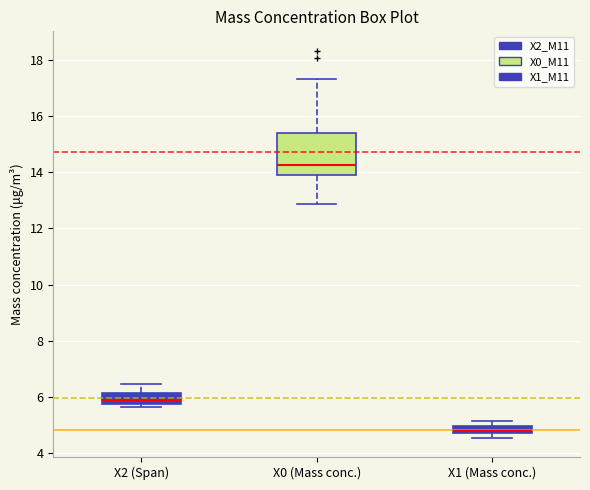

Where is the lower edge of the box for X1 (Mass conc.) on the y-axis? The values are not printed on the chart, so give them approximately, as read against the axis.

4.8